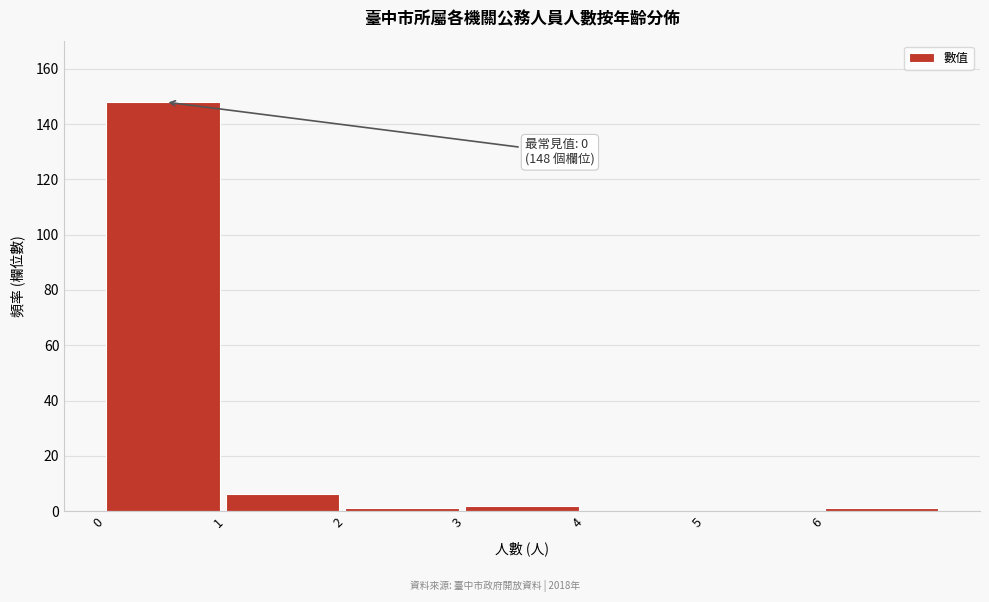

Over which range of the x-axis is the bar tallest?

0 to 1